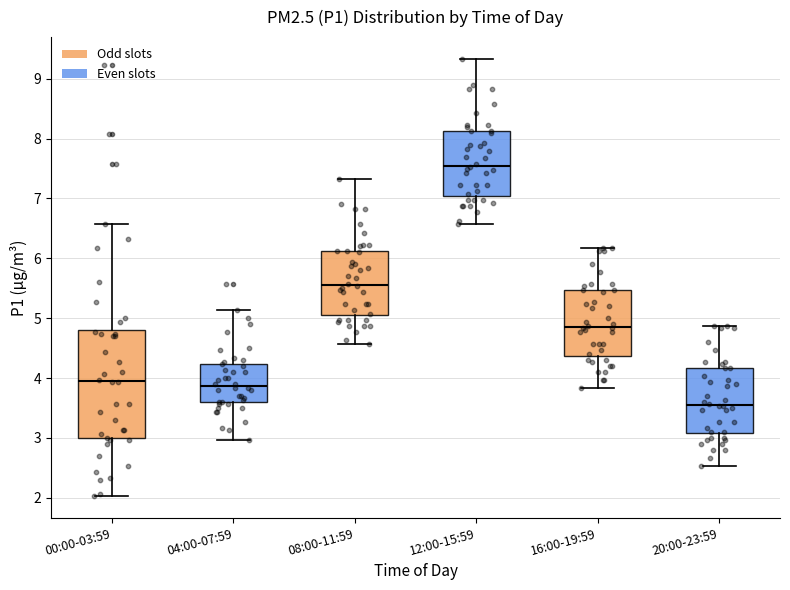

Reading left to right, read every box against the y-axis: the position of its median line, the range the box covers, and the ends of its whiskers. The values are not printed on the chart, so give them approximately, as read against the axis.

00:00-03:59: median 4.0, box 3.0 to 4.8, whiskers 2.0 to 6.6
04:00-07:59: median 3.9, box 3.6 to 4.2, whiskers 3.0 to 5.1
08:00-11:59: median 5.6, box 5.0 to 6.1, whiskers 4.6 to 7.3
12:00-15:59: median 7.6, box 7.0 to 8.1, whiskers 6.6 to 9.3
16:00-19:59: median 4.9, box 4.4 to 5.5, whiskers 3.8 to 6.2
20:00-23:59: median 3.6, box 3.1 to 4.2, whiskers 2.5 to 4.9